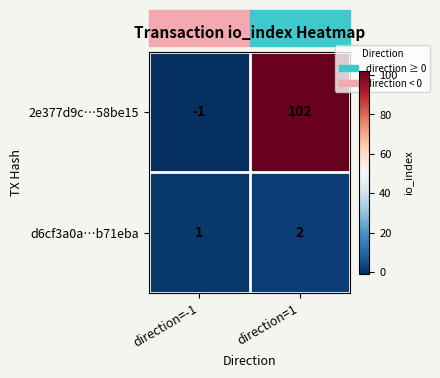

Which series has the largest range (max minus min)?

2e377d9c…58be15